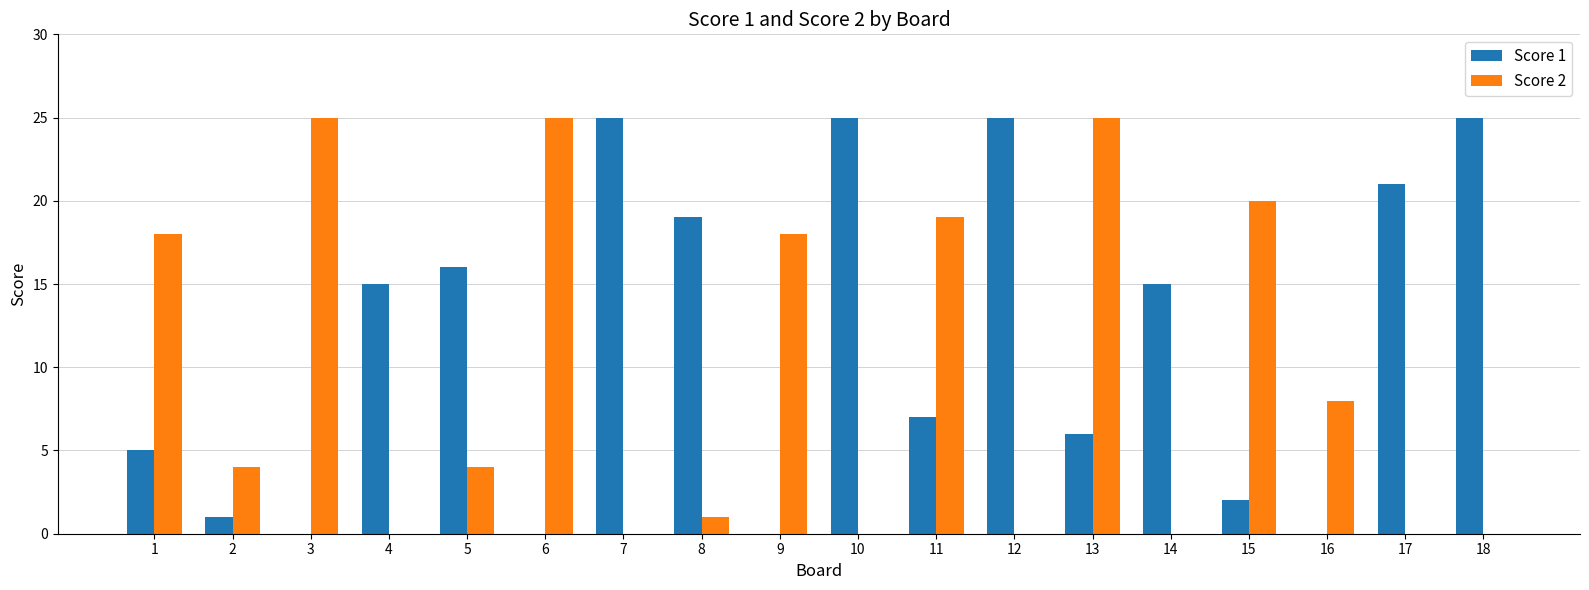

Is the value of Score 2 at 16 greater than the value of Score 1 at 1?

Yes